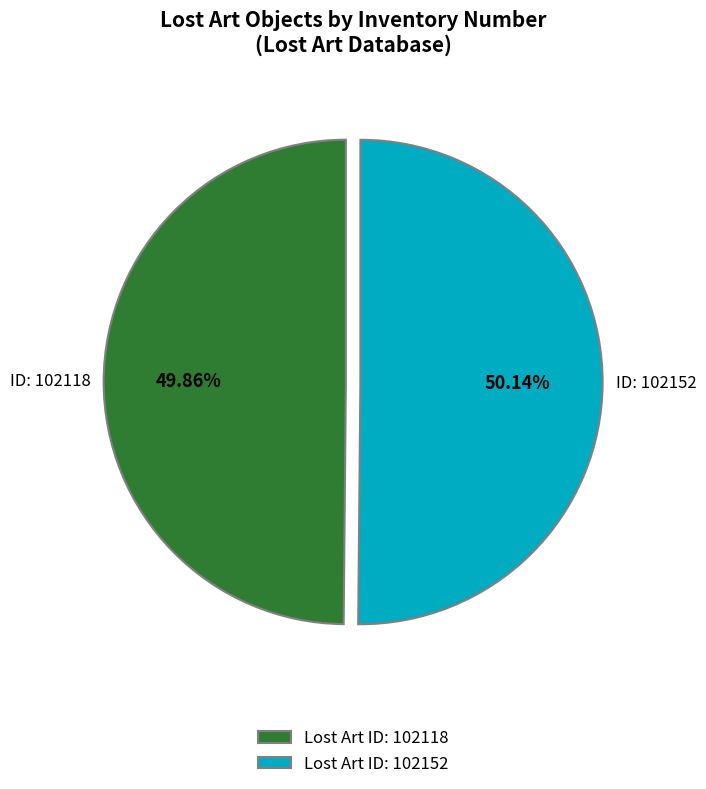

How many slices are in this pie chart?

2